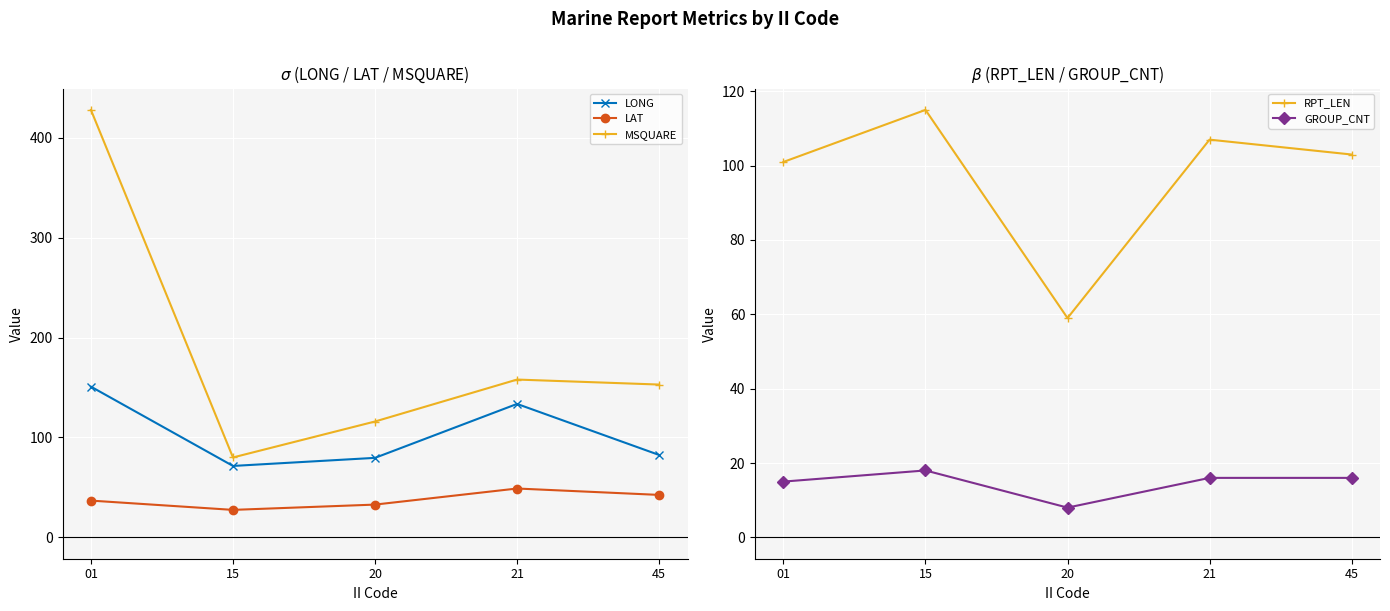

The LONG series shows 174.1 at 21. True or false?

False